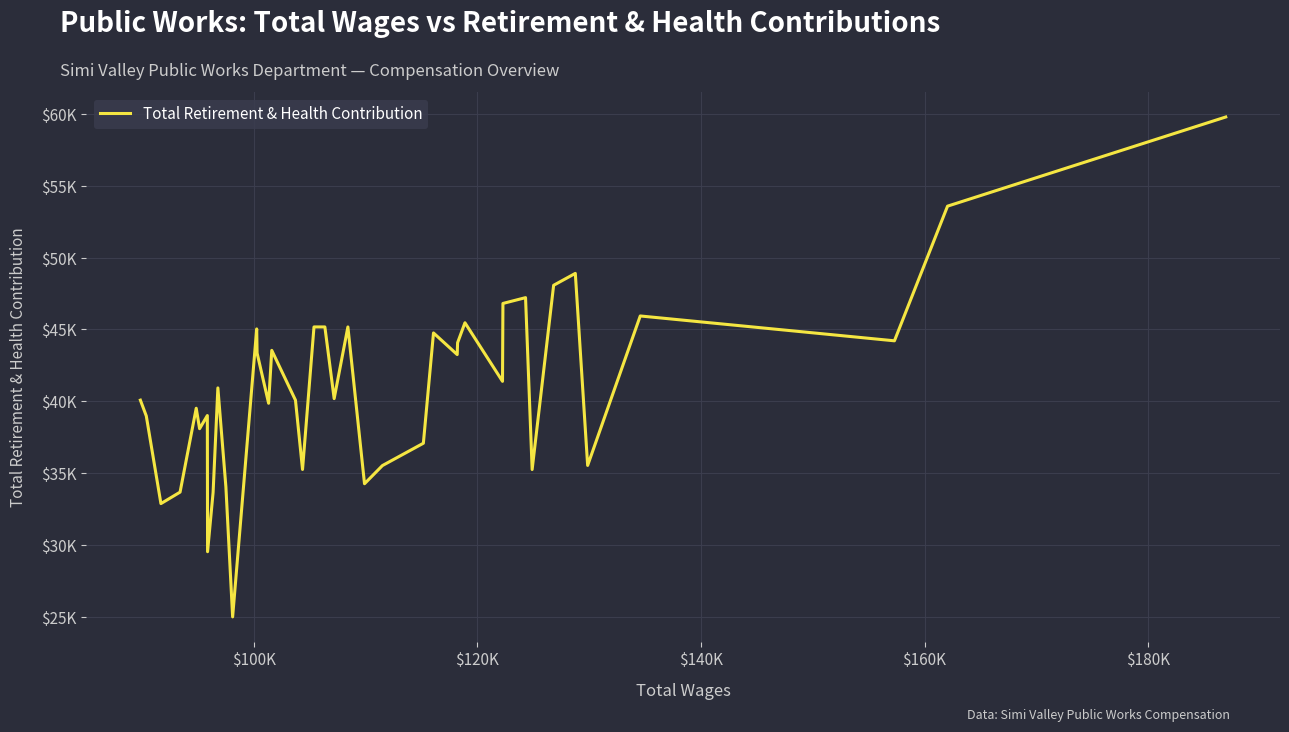

Reading left to right, transcribe all the data shown in this chart.

40080	38980	32878	33676	39516	38093	39007	29528	33658	40932	34037	24990	45039	43356	39862	43546	40077	35254	45177	45177	40187	45177	34260	35525	37080	44759	43252	44077	45468	41390	46812	47216	35249	48077	48905	35535	45941	44211	53586	59793